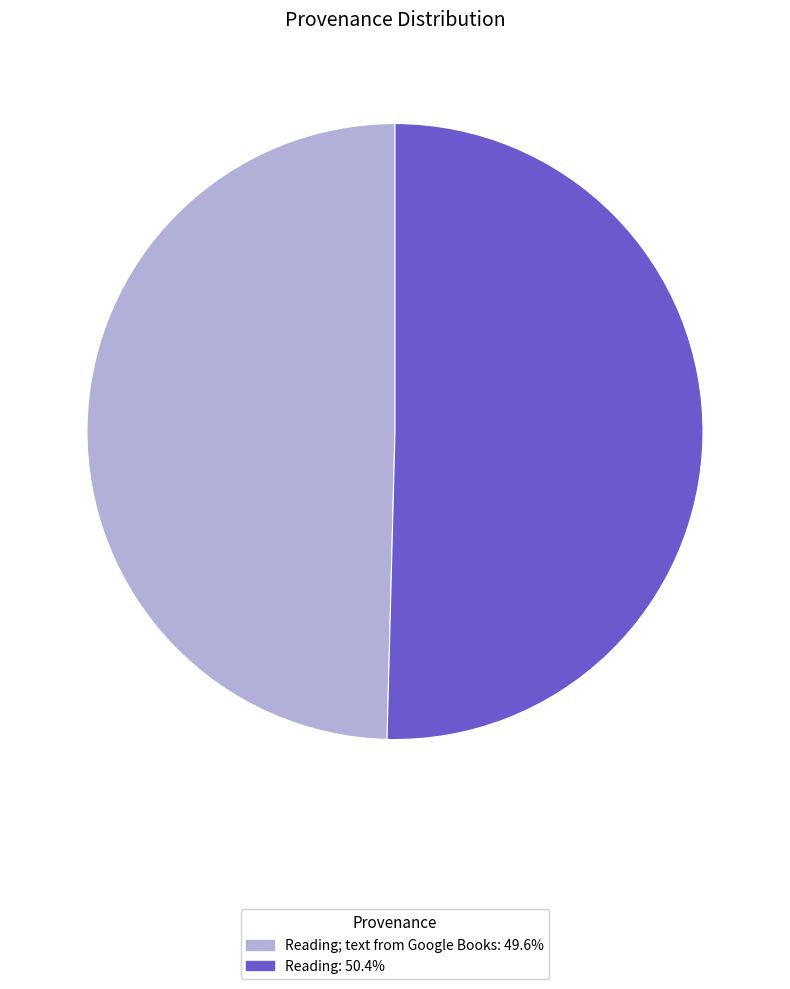

Does any single category account for the majority?

Yes